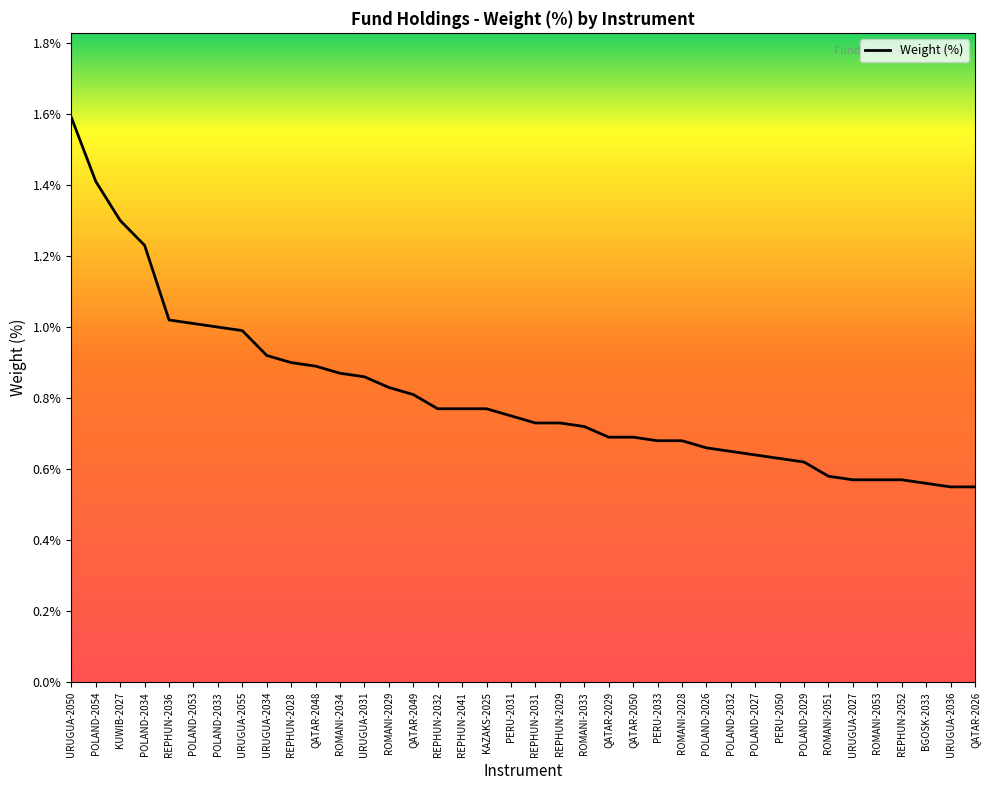

The value at QATAR-2026 is 0.9. True or false?

False